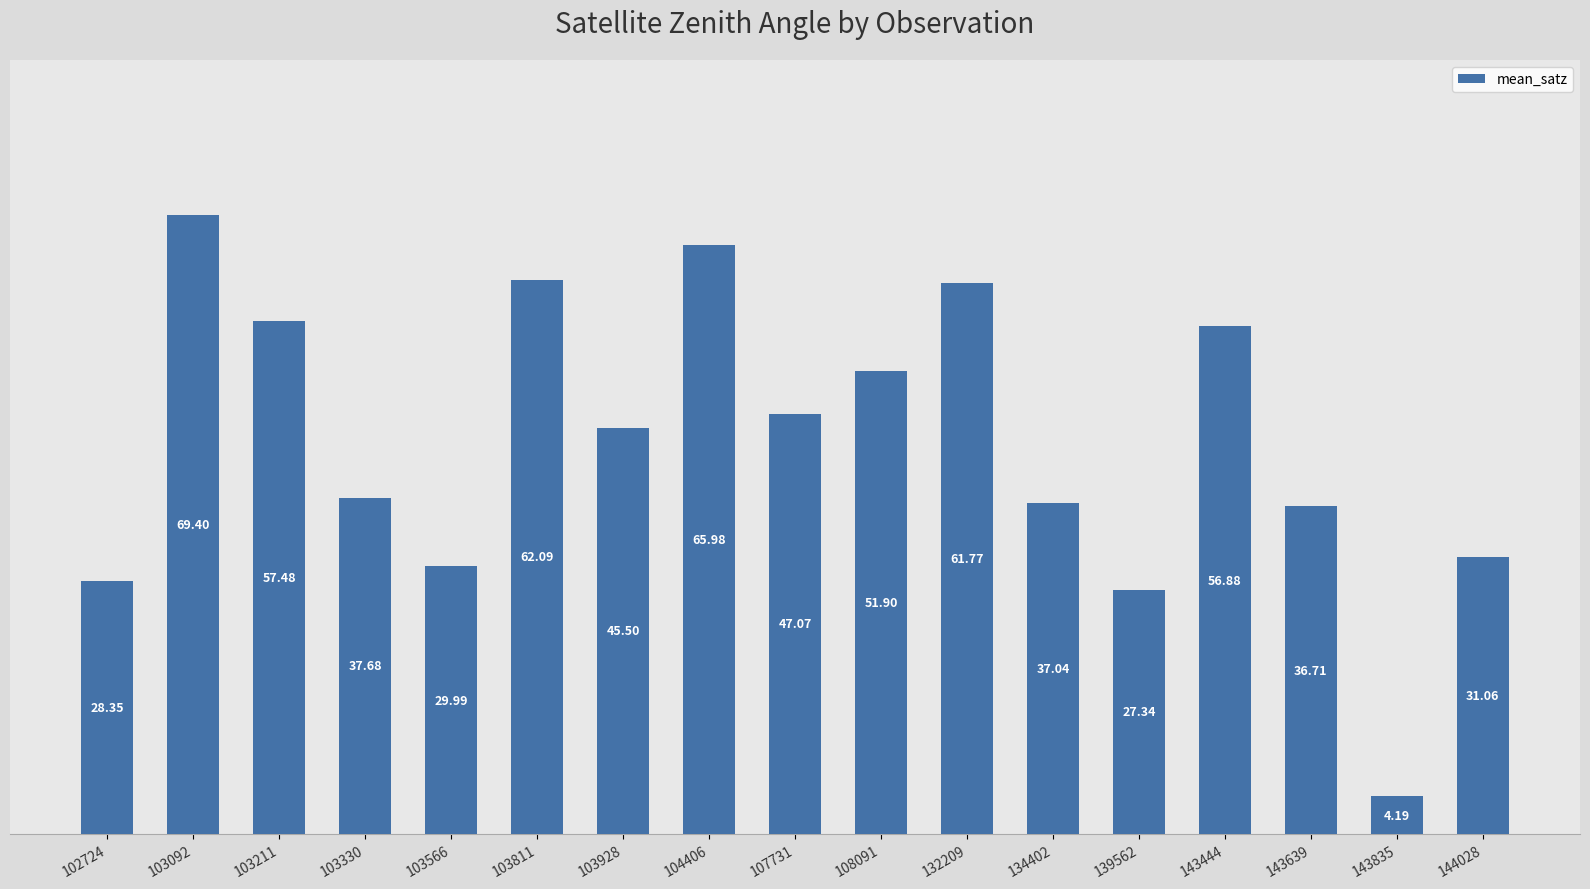

List the labels in order of value, smallest first.

143835, 139562, 102724, 103566, 144028, 143639, 134402, 103330, 103928, 107731, 108091, 143444, 103211, 132209, 103811, 104406, 103092